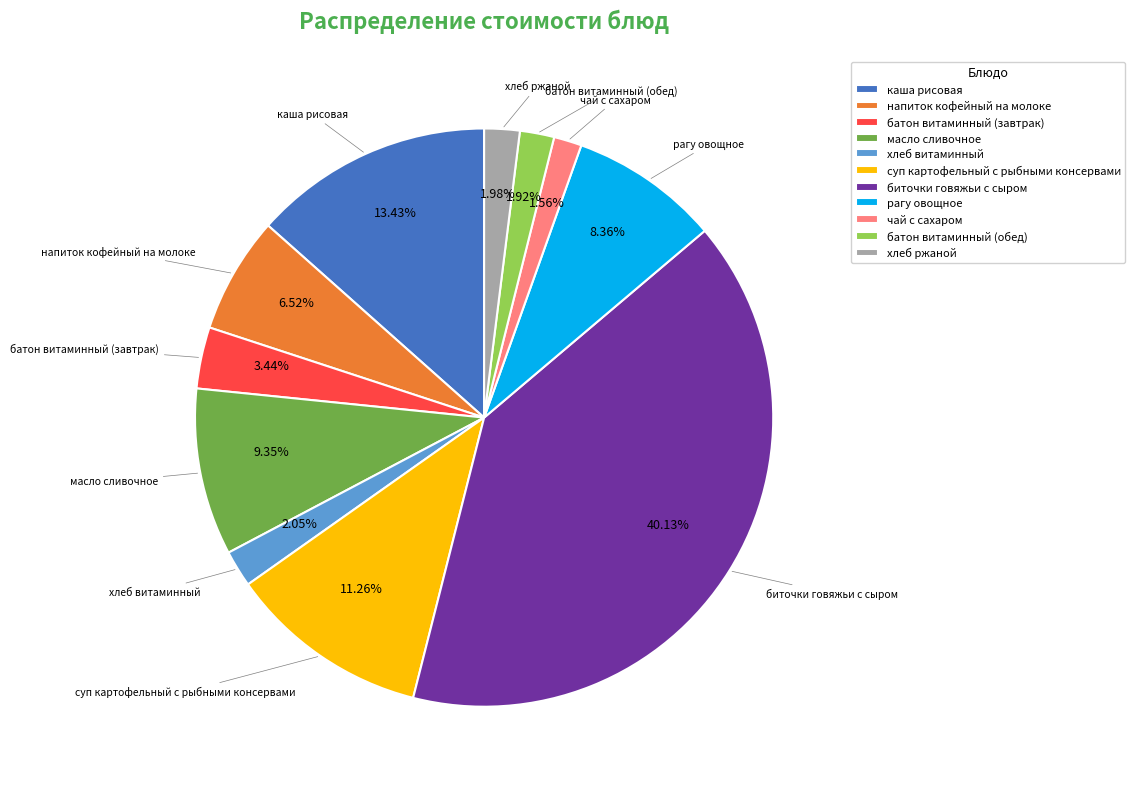

Is it true that хлеб ржаной is 2% of the pie?

True